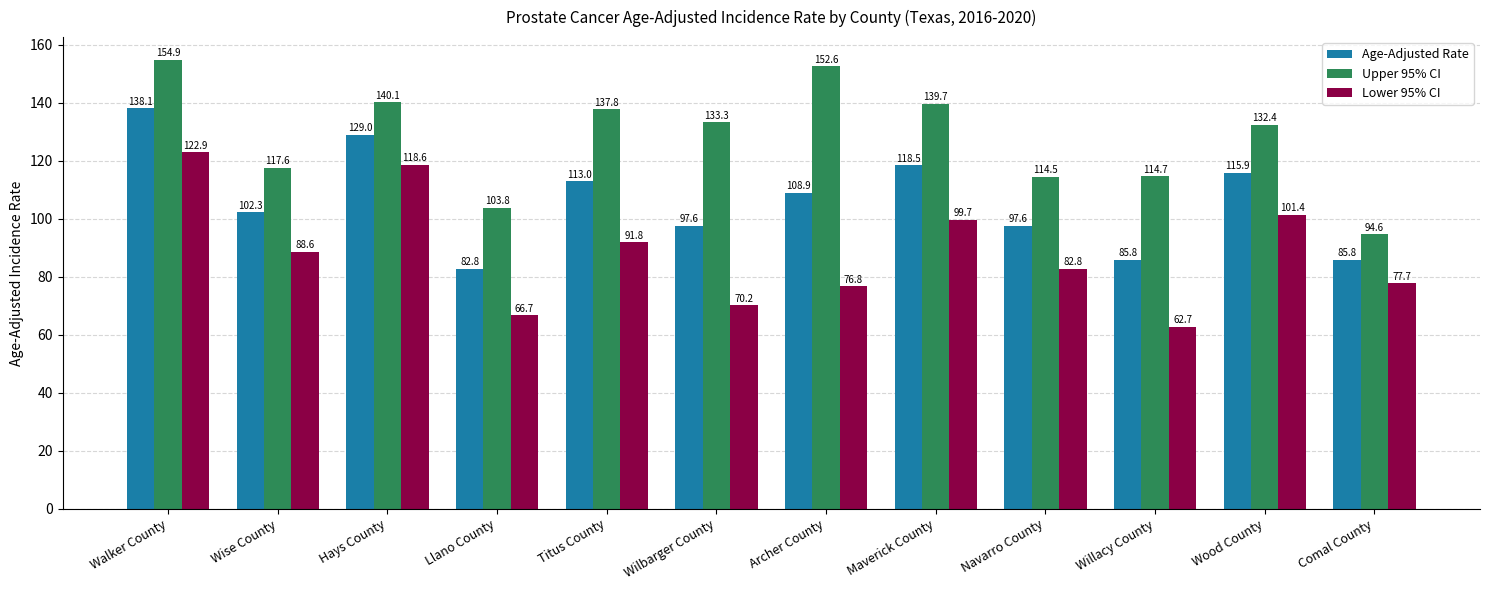

What is the difference between the maximum and minimum values in the Age-Adjusted Rate series?

55.3